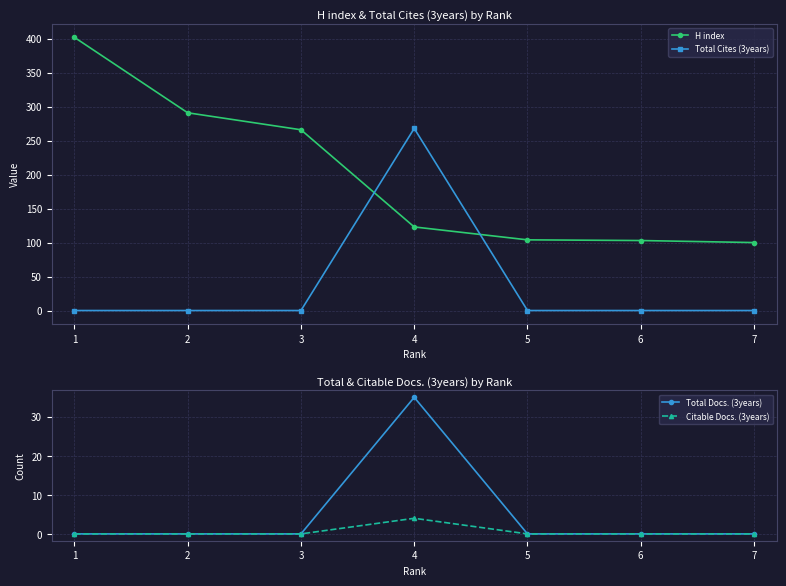

What is the greatest value displayed?

402